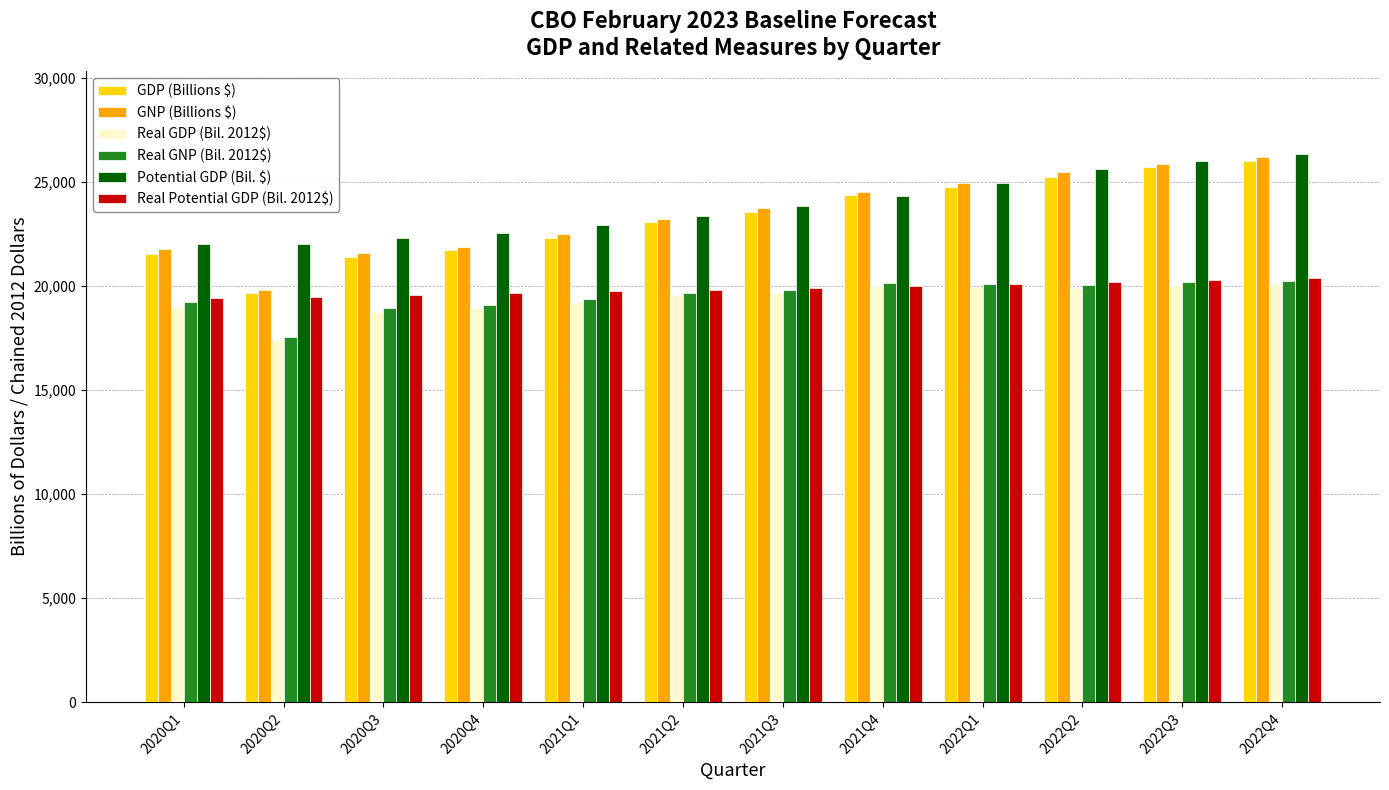

Between 2020Q3 and 2021Q4, which series saw the biggest shift?

GDP (Billions $)